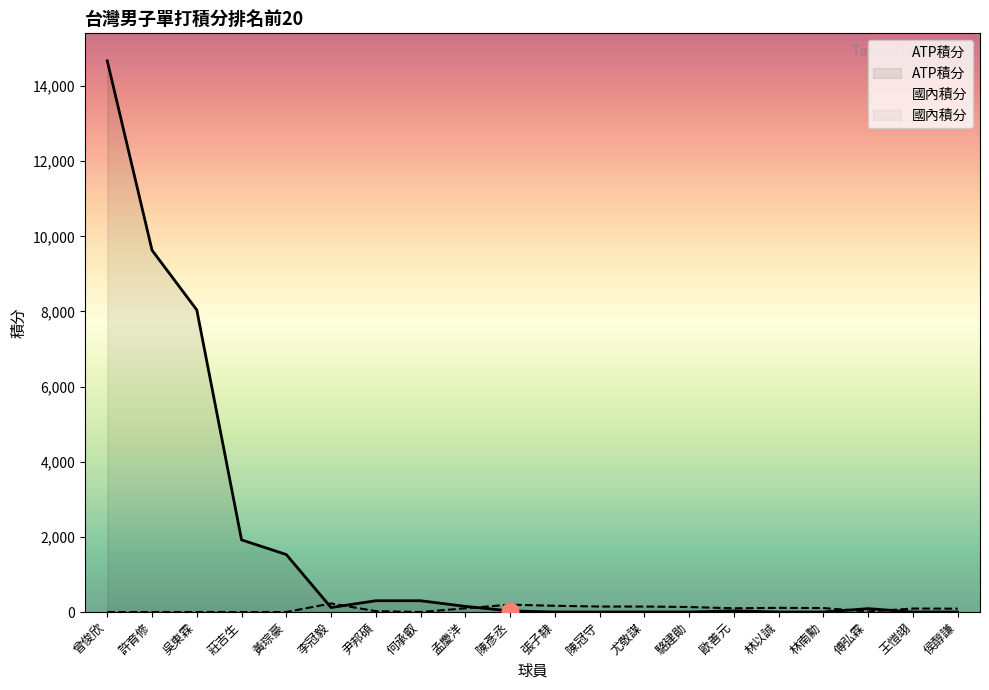

Between 曾俊欣 and 李冠毅, which is larger?

曾俊欣